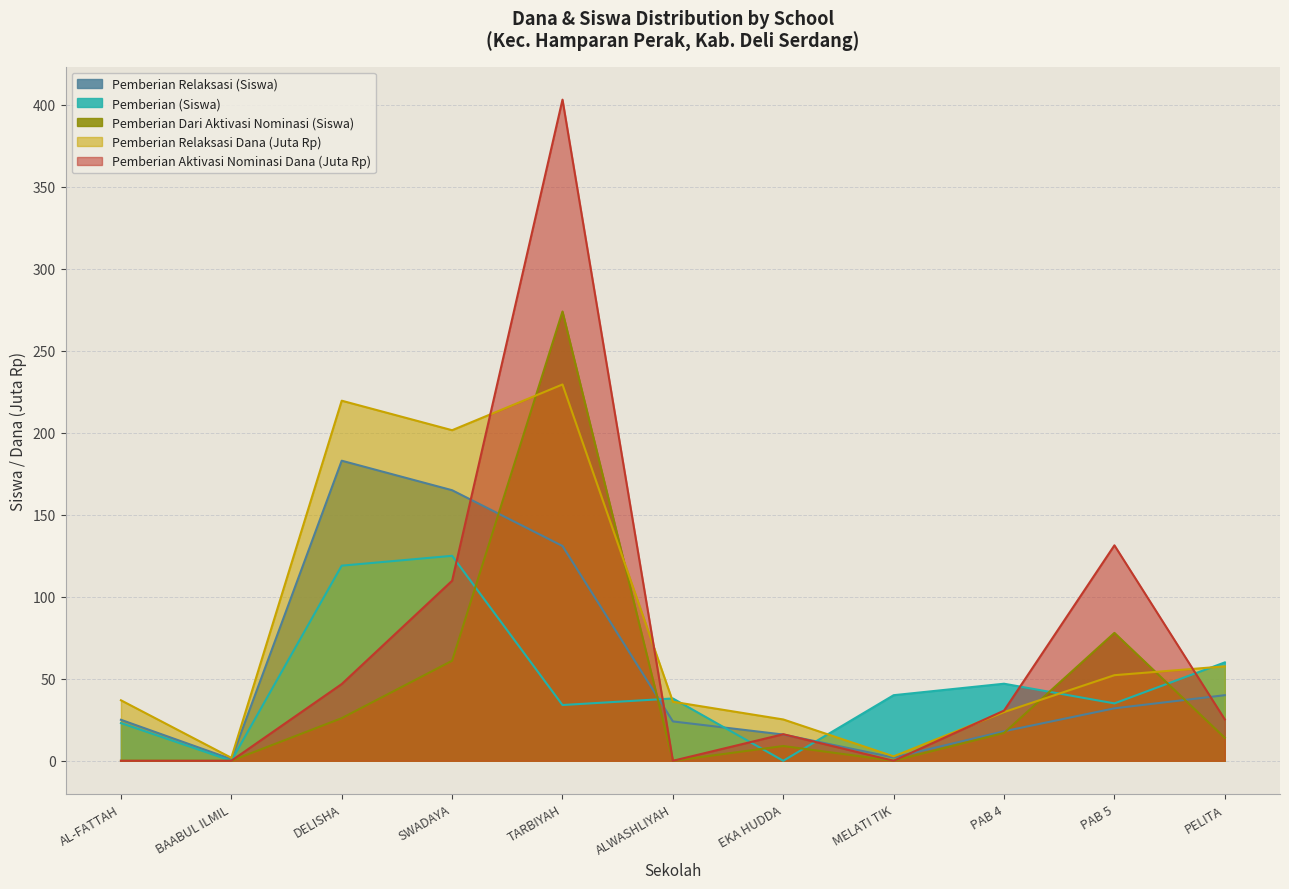

At which category is the sum across all series the highest?

TARBIYAH